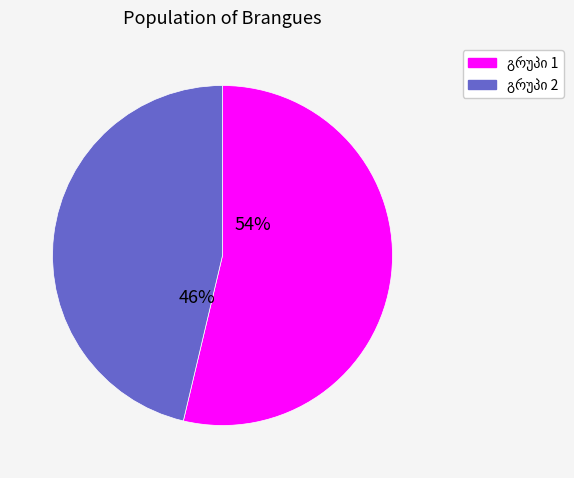

Does any single category account for the majority?

Yes